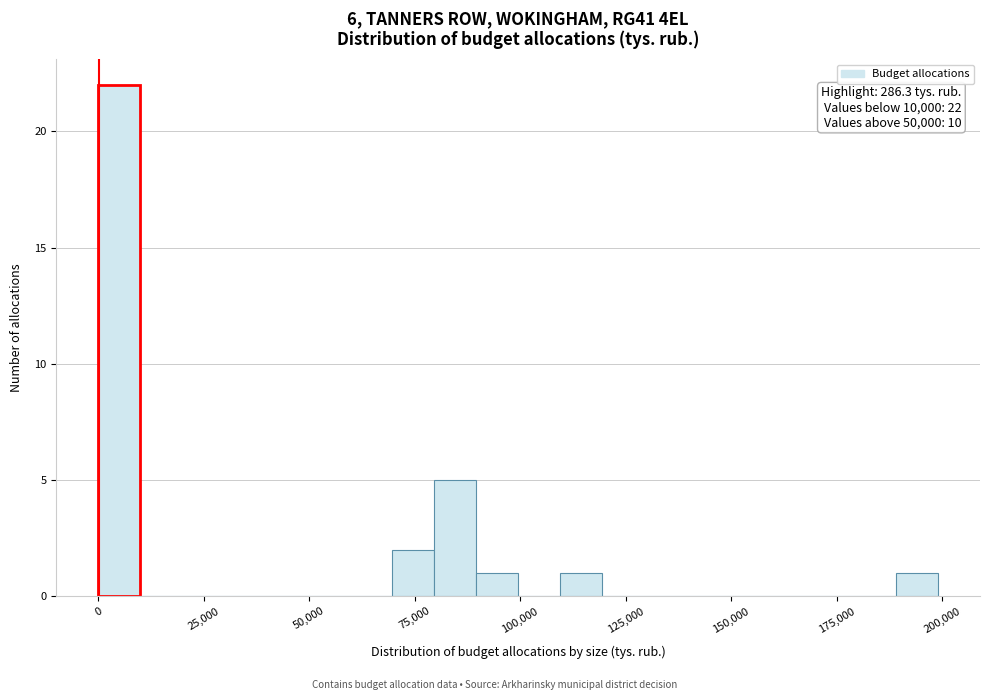

Around what value on the x-axis is the tallest bar? Give the approximate position of its centre, as read against the axis.

5000